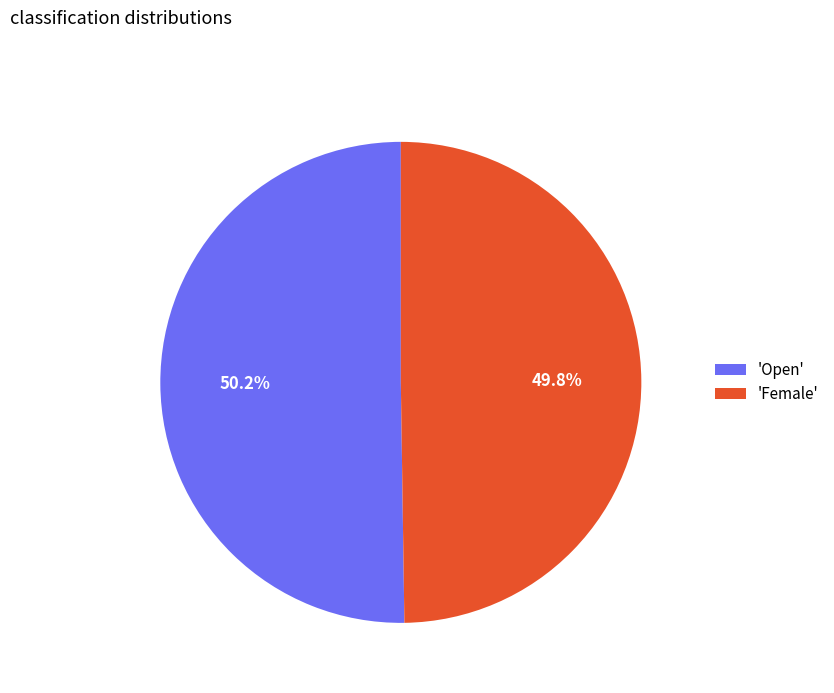

Is the sum of 'Female' and 'Open' greater than half?

Yes